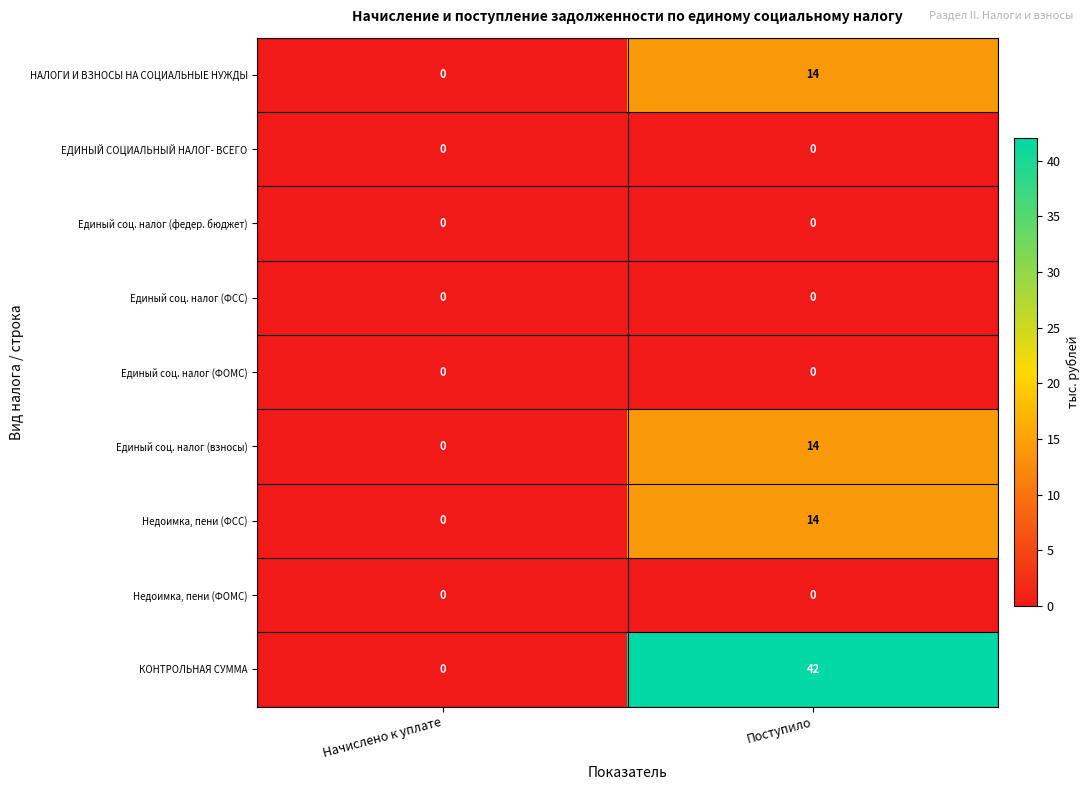

How many data points in Недоимка, пени (ФСС) are less than 14?

1